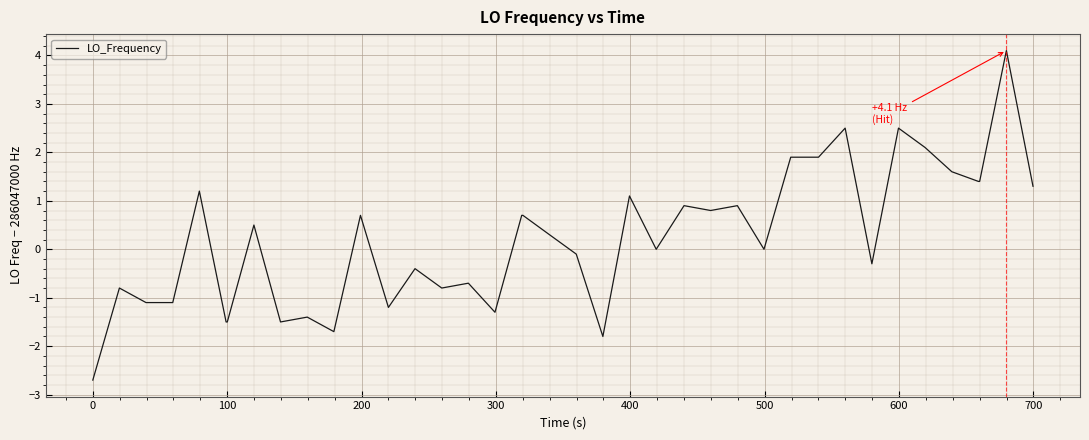

How many categories are shown in the chart?

40